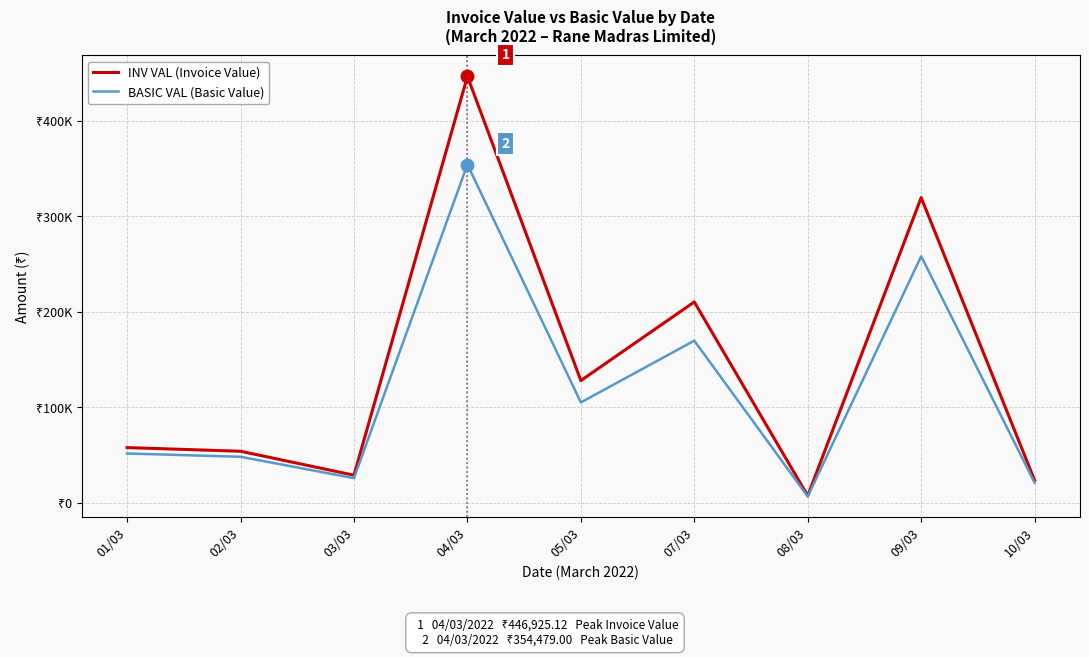

Is this an area chart (filled region under the line)?

No